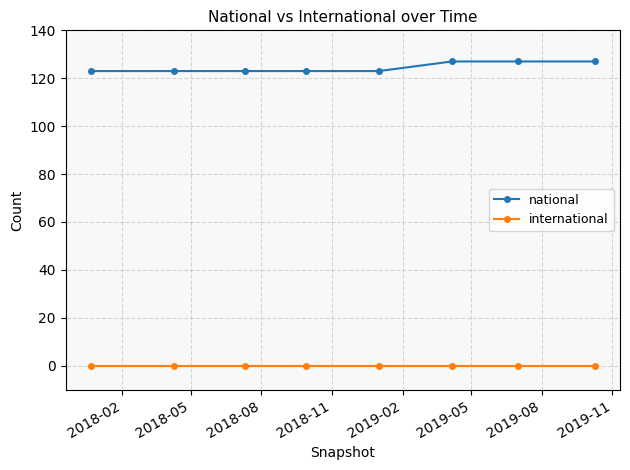

True or false: national and international intersect in this chart.

False